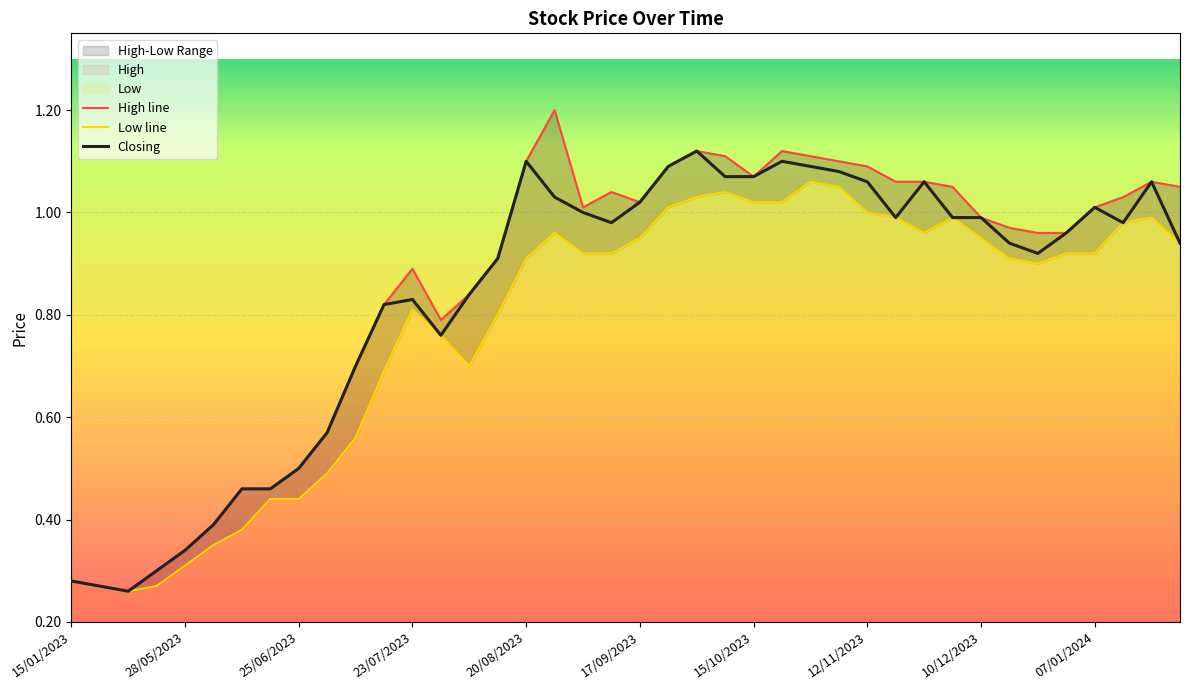

What is the difference between the Closing values at 14 and 27?

0.2